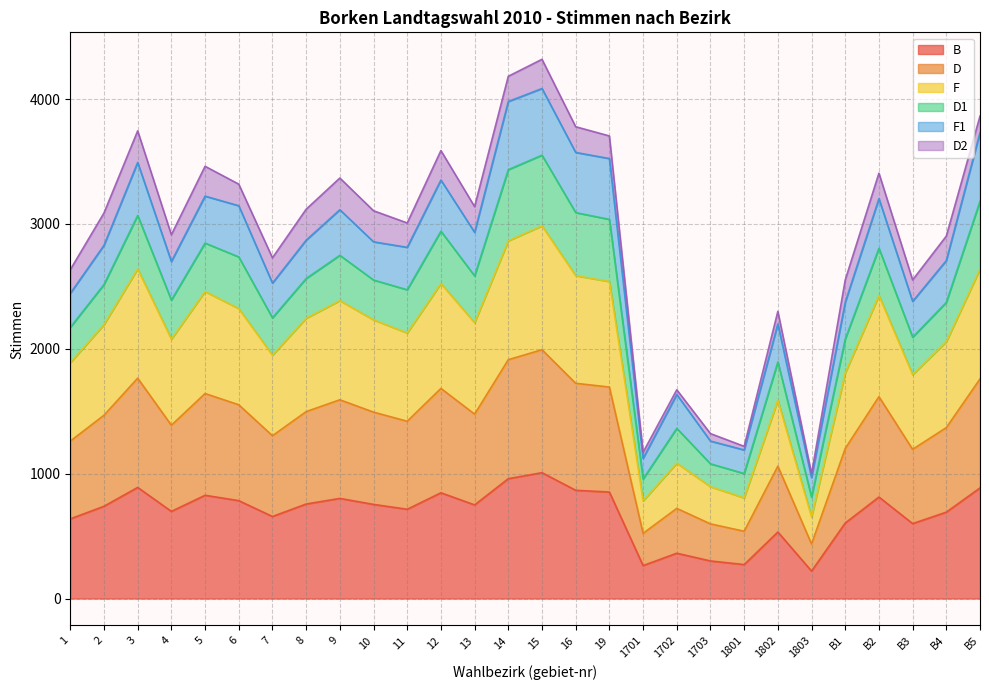

What is the lowest value of the B series?

220